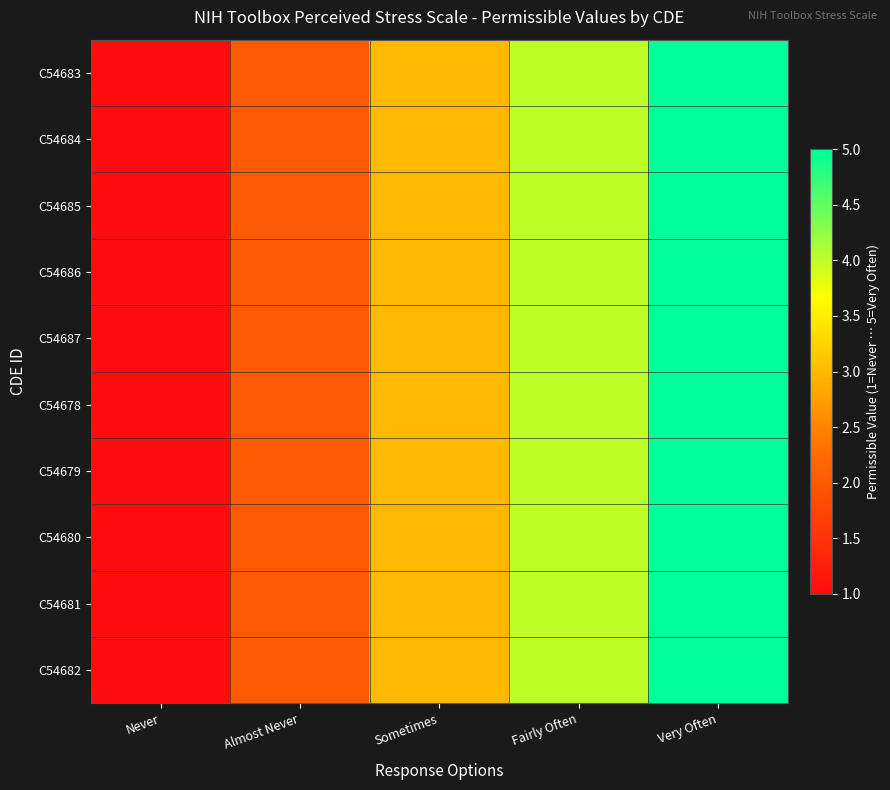

Reading right to left, list all the values displayed in this chart.

C54683: Very Often=5	Fairly Often=4	Sometimes=3	Almost Never=2	Never=1
C54684: Very Often=5	Fairly Often=4	Sometimes=3	Almost Never=2	Never=1
C54685: Very Often=5	Fairly Often=4	Sometimes=3	Almost Never=2	Never=1
C54686: Very Often=5	Fairly Often=4	Sometimes=3	Almost Never=2	Never=1
C54687: Very Often=5	Fairly Often=4	Sometimes=3	Almost Never=2	Never=1
C54678: Very Often=5	Fairly Often=4	Sometimes=3	Almost Never=2	Never=1
C54679: Very Often=5	Fairly Often=4	Sometimes=3	Almost Never=2	Never=1
C54680: Very Often=5	Fairly Often=4	Sometimes=3	Almost Never=2	Never=1
C54681: Very Often=5	Fairly Often=4	Sometimes=3	Almost Never=2	Never=1
C54682: Very Often=5	Fairly Often=4	Sometimes=3	Almost Never=2	Never=1